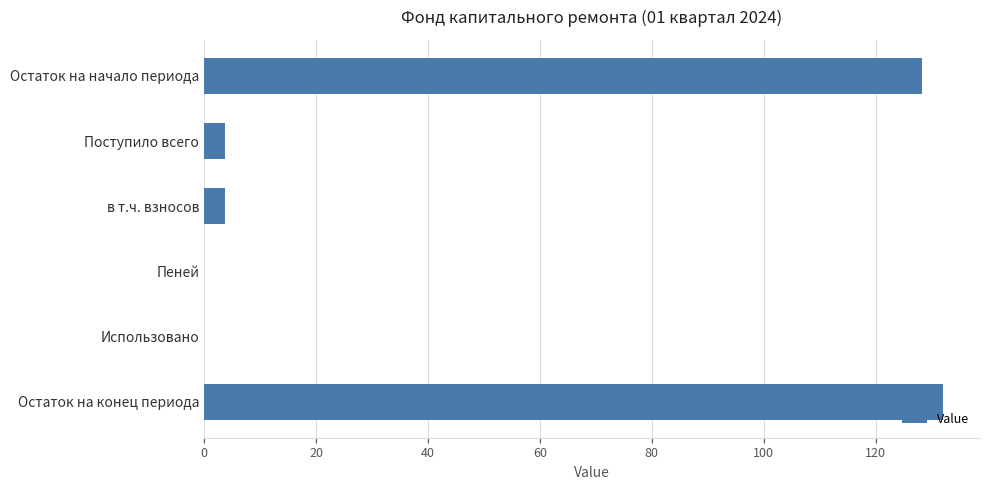

What is the sum of all values?

267.9